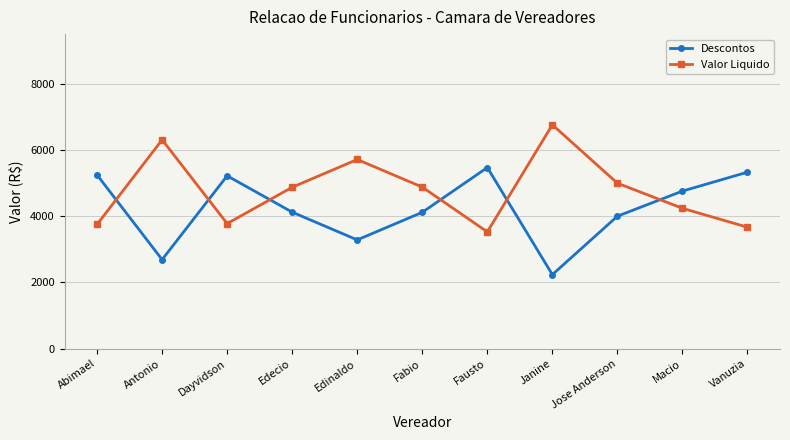

At which category does the chart reach its peak across all series?

Janine